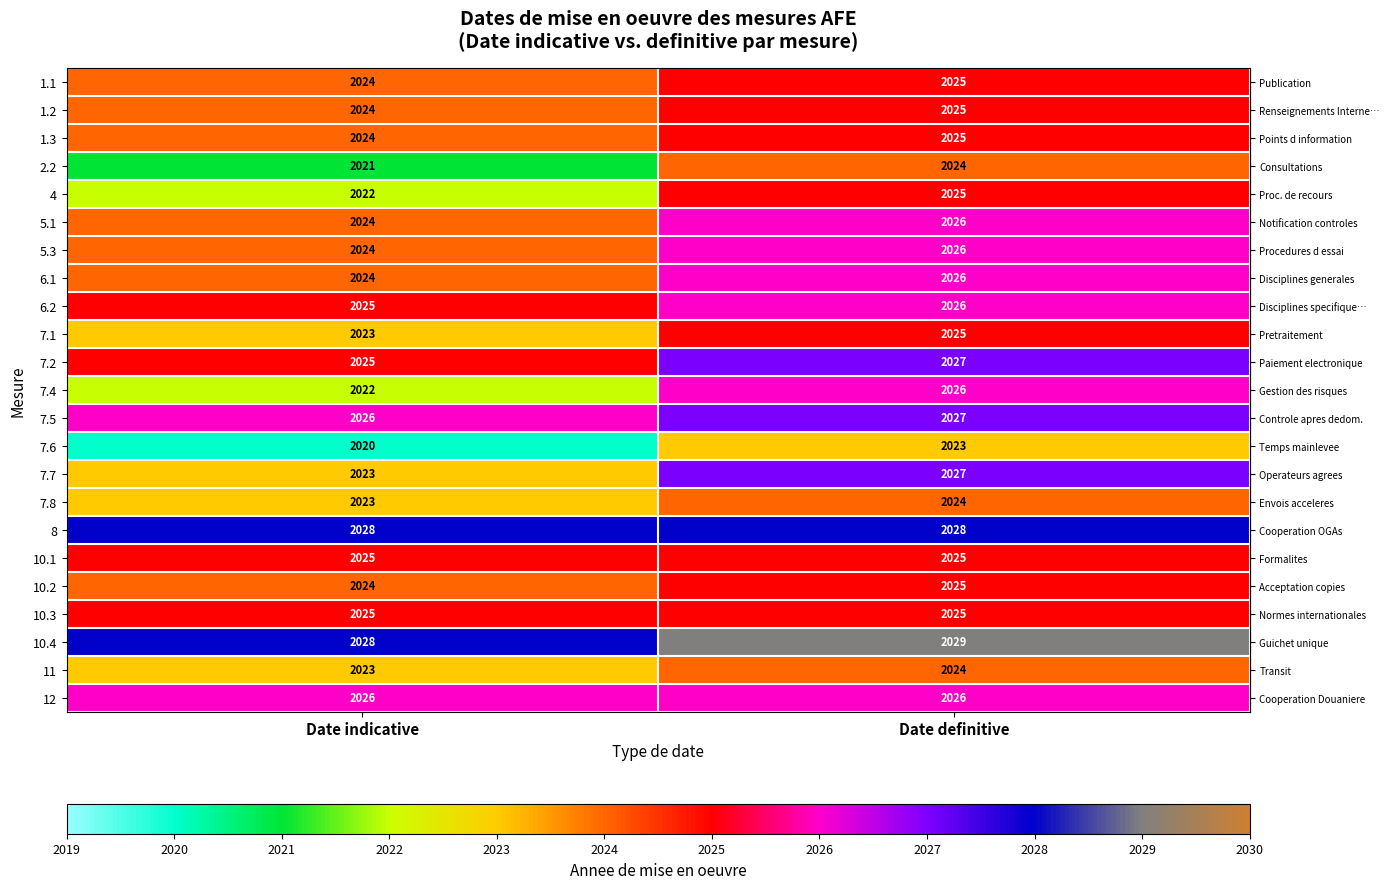

What is the sum of the 10.2 values at Date definitive and Date indicative?

4049